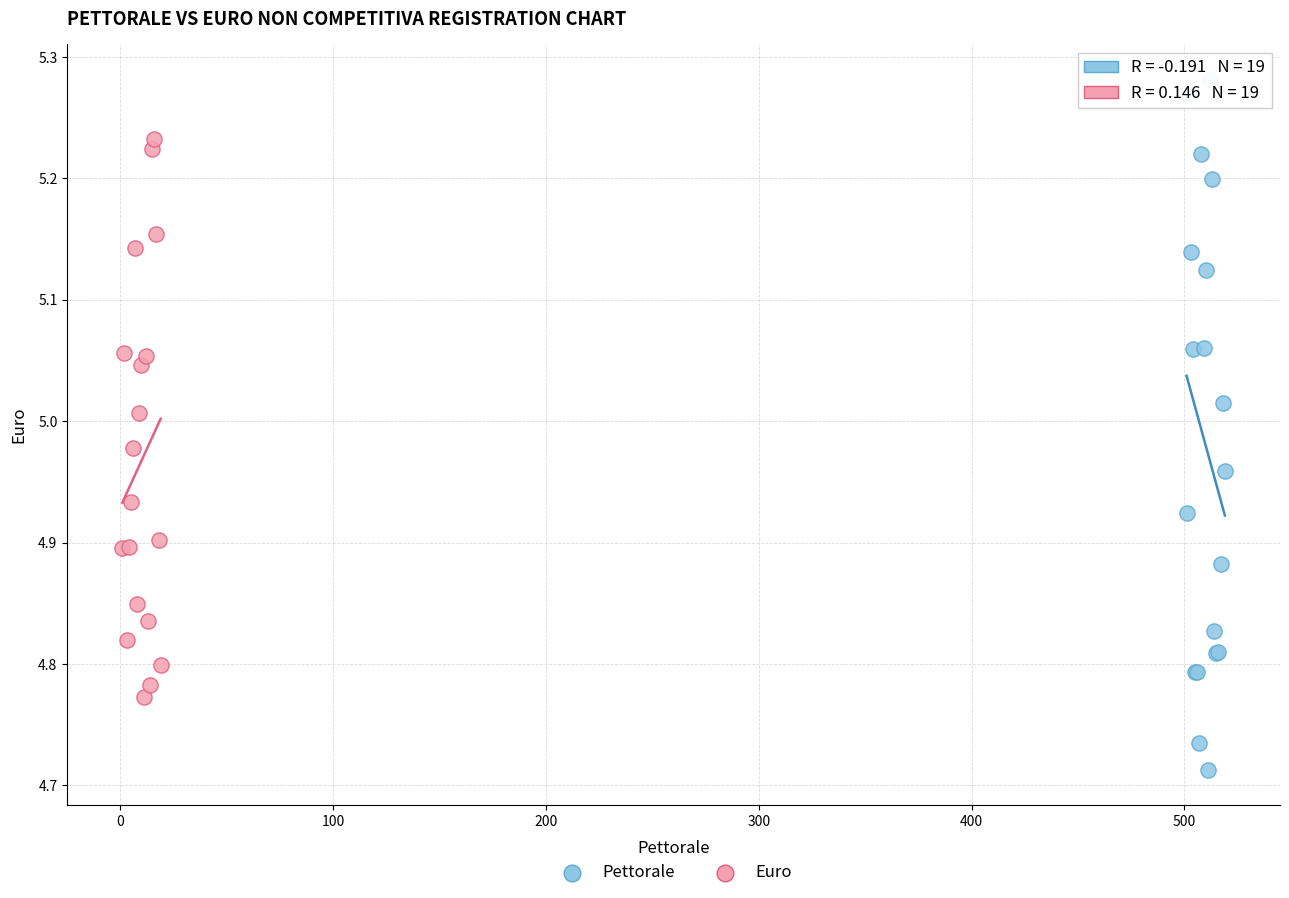

Which series contains the highest Y value?

Pettorale